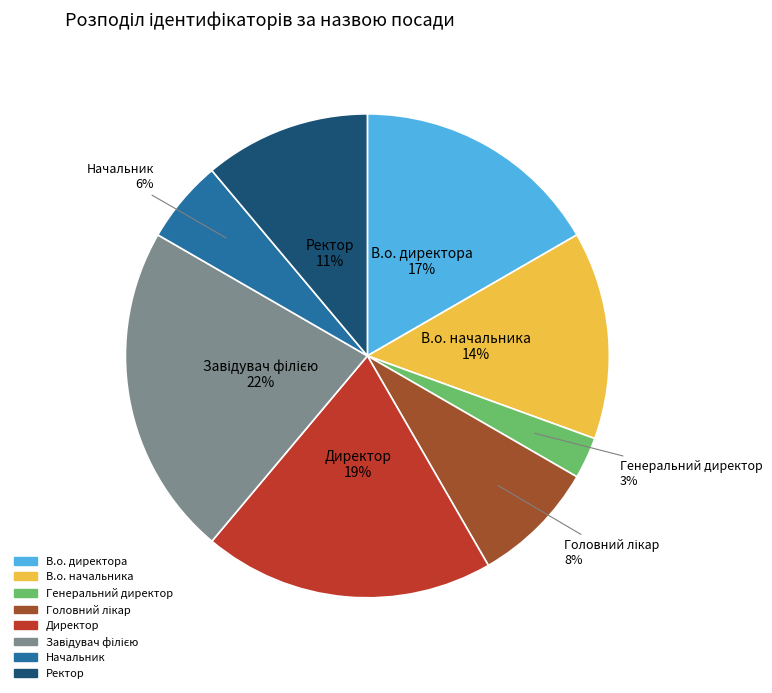

Which has a higher value, Директор or Генеральний директор?

Директор